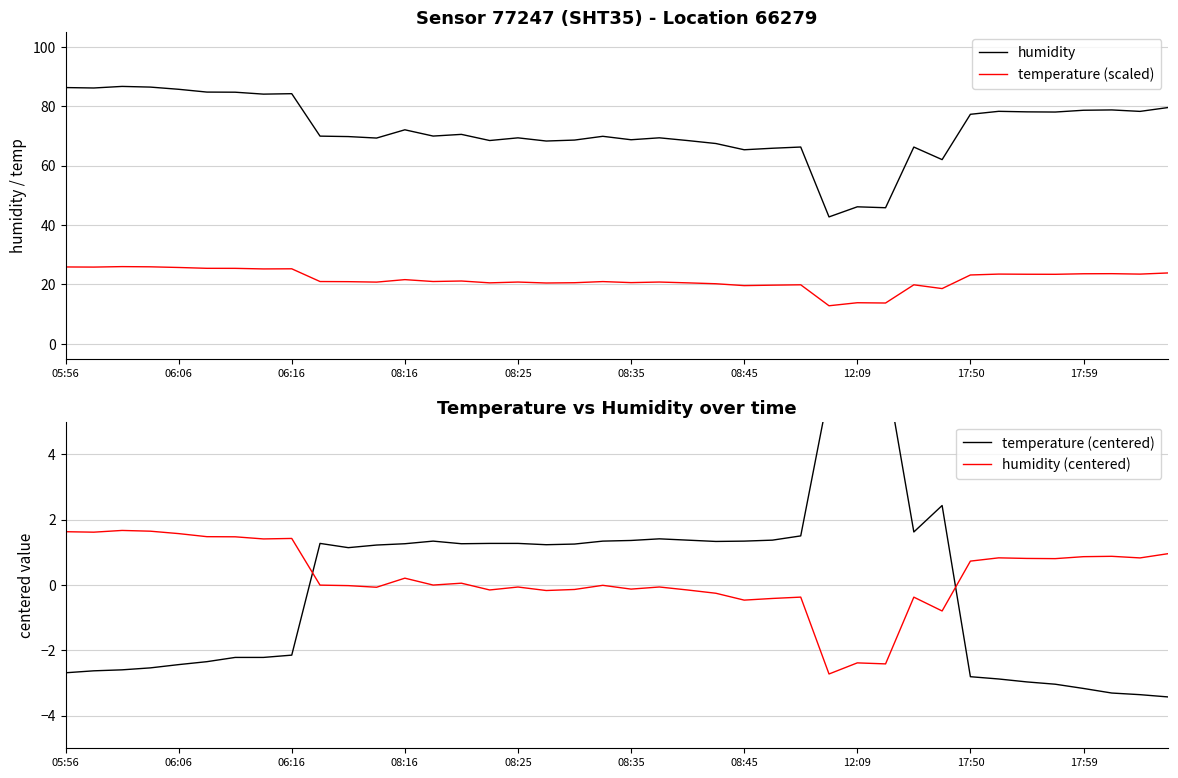

The value of humidity (centered) at 06:16 is 2.4. True or false?

False